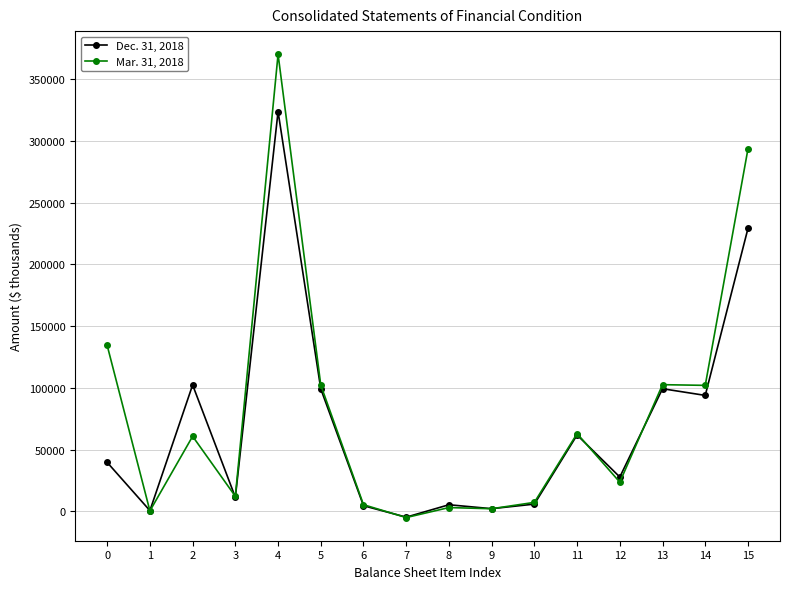

What is the sum of all Mar. 31, 2018 values?

1276670